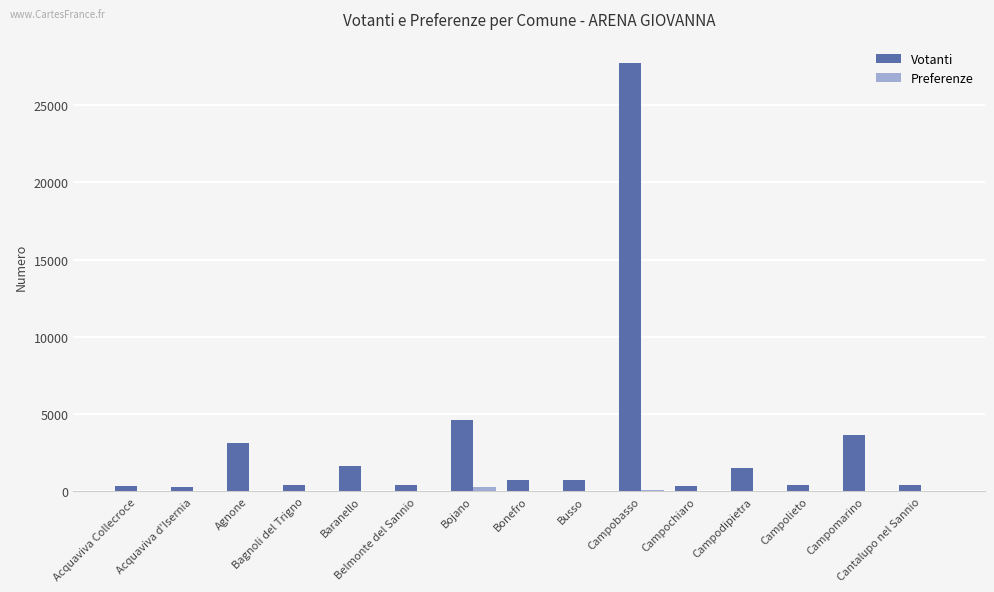

What is the greatest value displayed?

27707